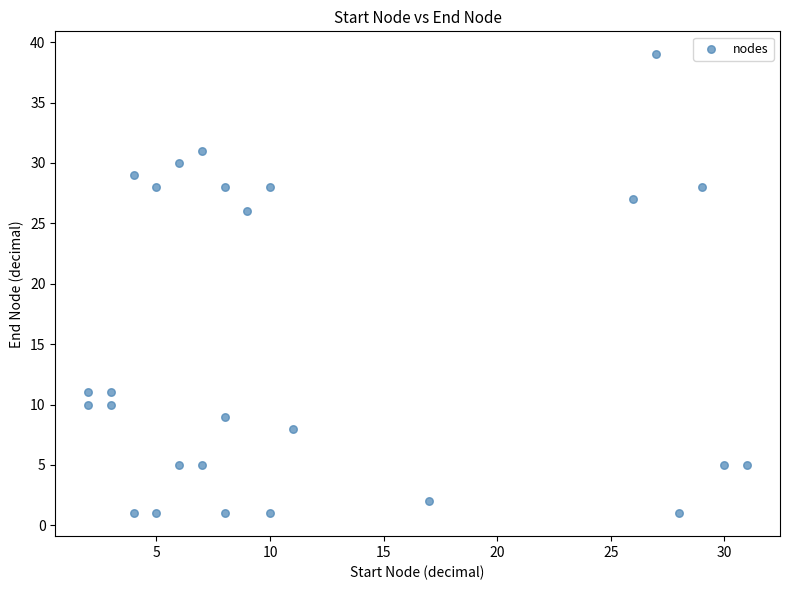

What Y value in the scatter plot is closest to 20?

26